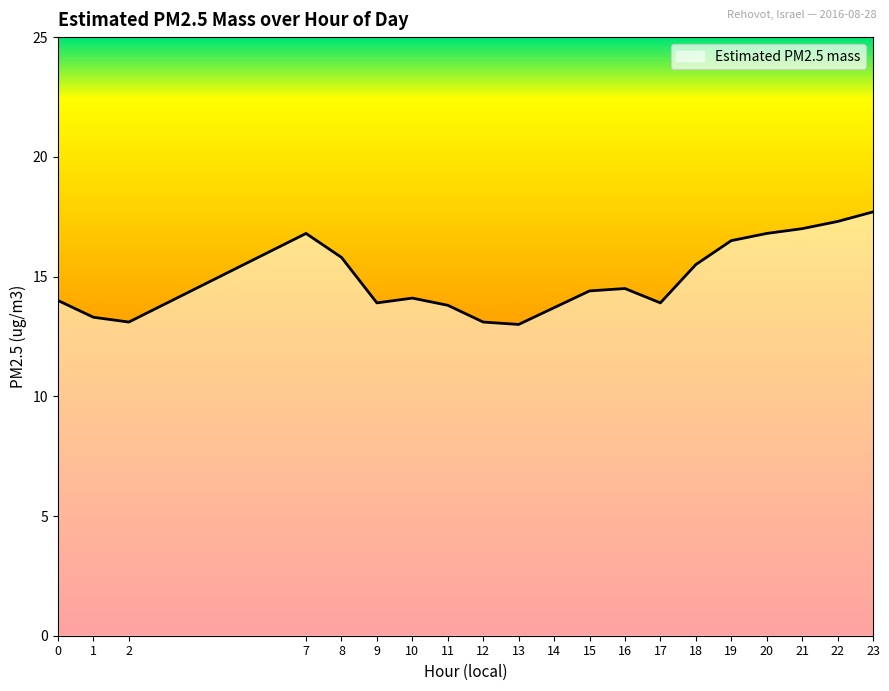

True or false: there are more than 1 points higher than both neighbors.

True